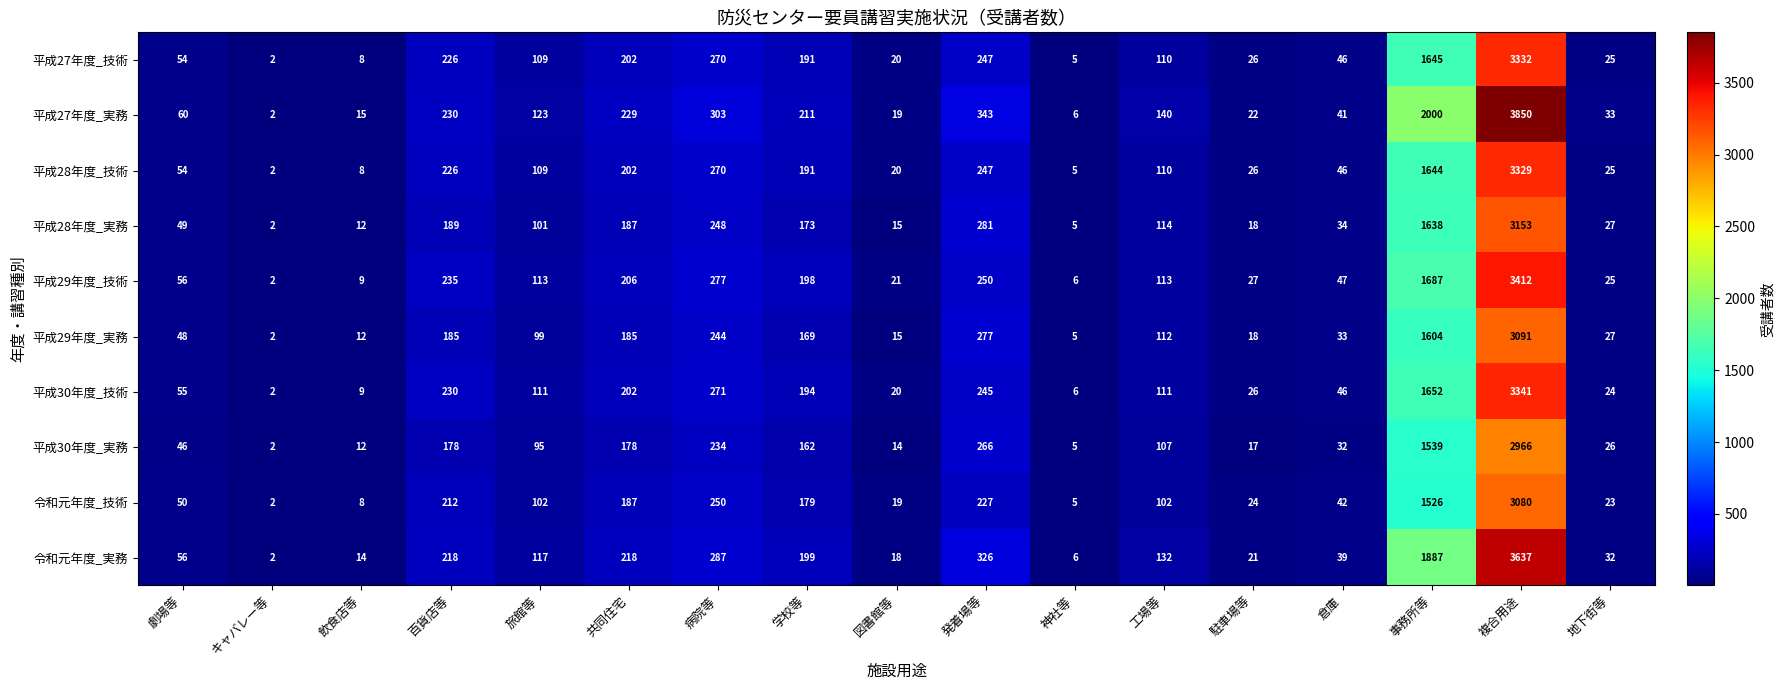

Which series changed the most between 百貨店等 and 旅館等?

平成29年度_技術